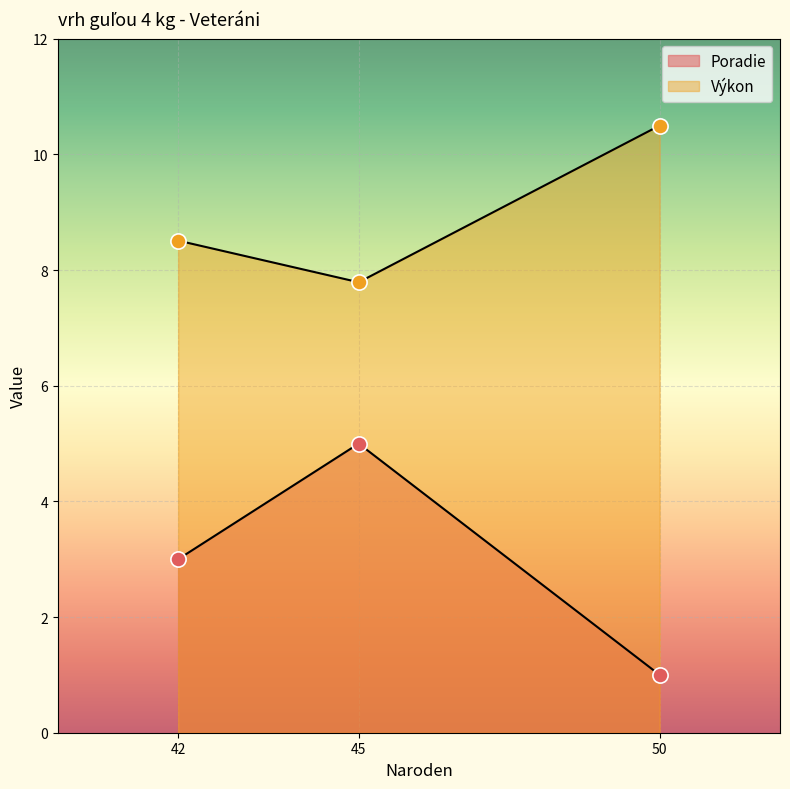

Is the value of Poradie at 42 greater than the value of Výkon at 50?

No